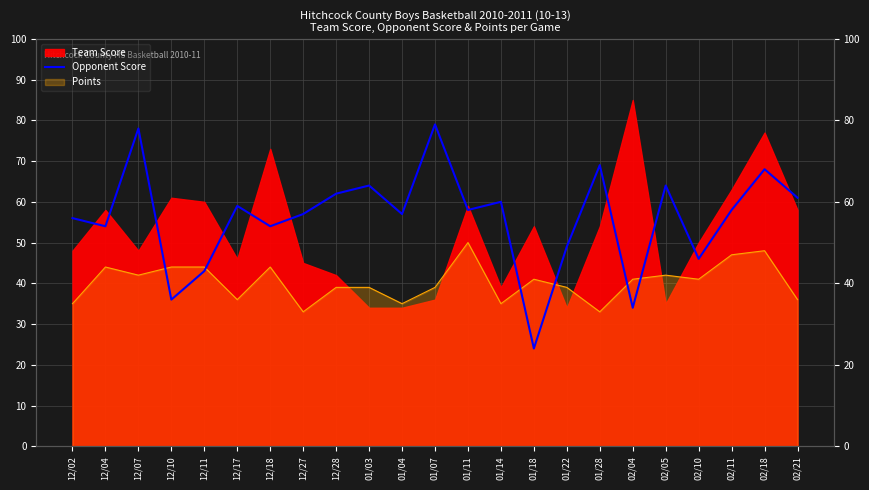

Which has a higher value, 02/18 or 01/04?

02/18